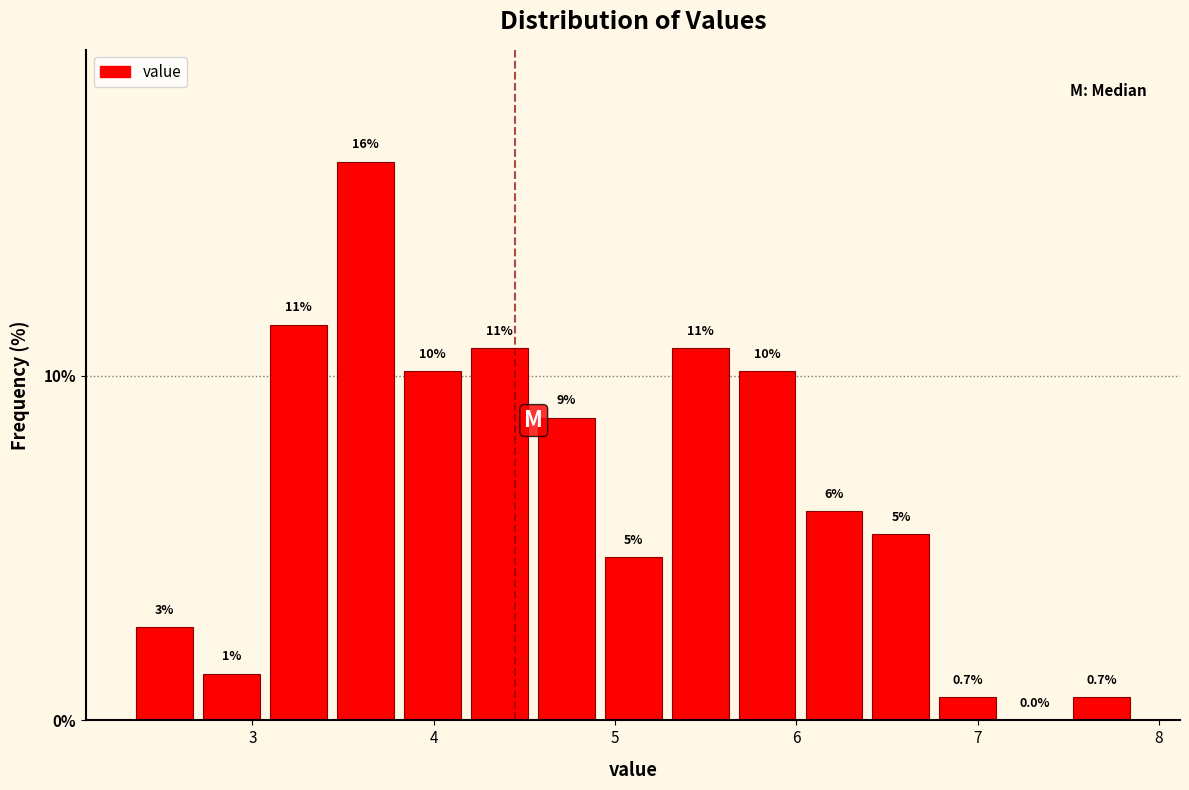

Around what value on the x-axis is the tallest bar? Give the approximate position of its centre, as read against the axis.

3.6